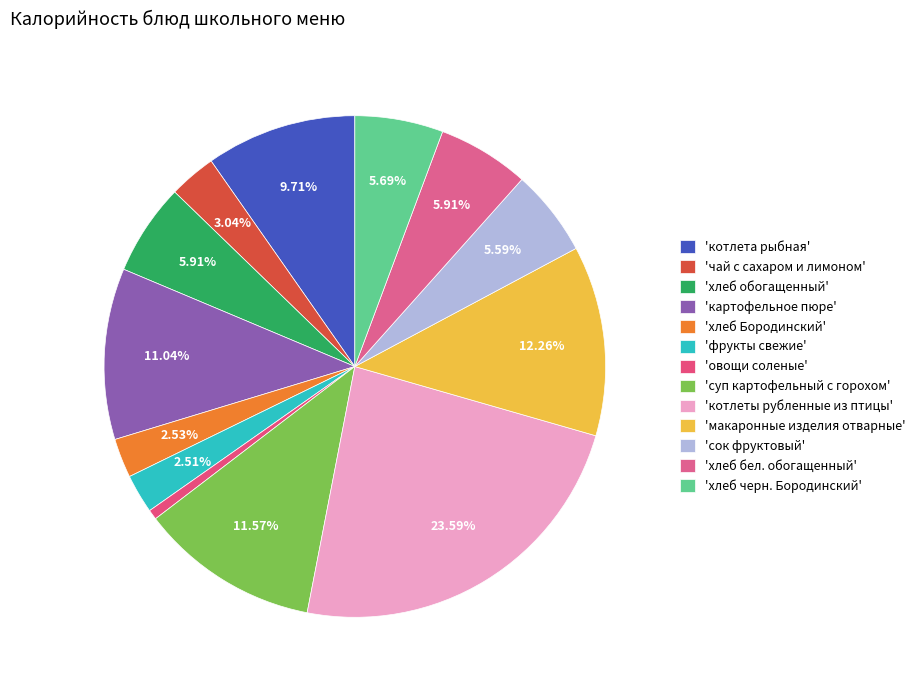

What is the largest slice in the pie chart?

'котлеты рубленные из птицы'